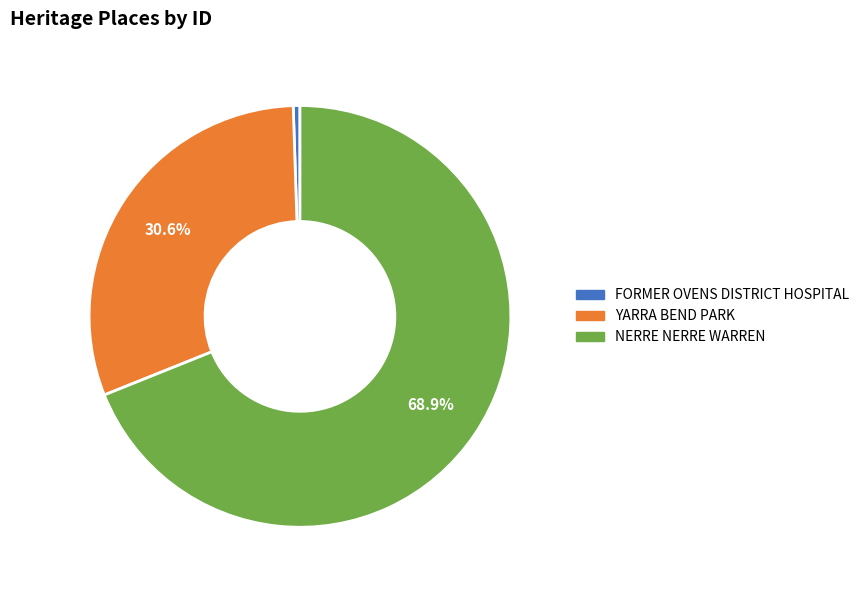

Is the sum of YARRA BEND PARK and NERRE NERRE WARREN greater than half?

Yes